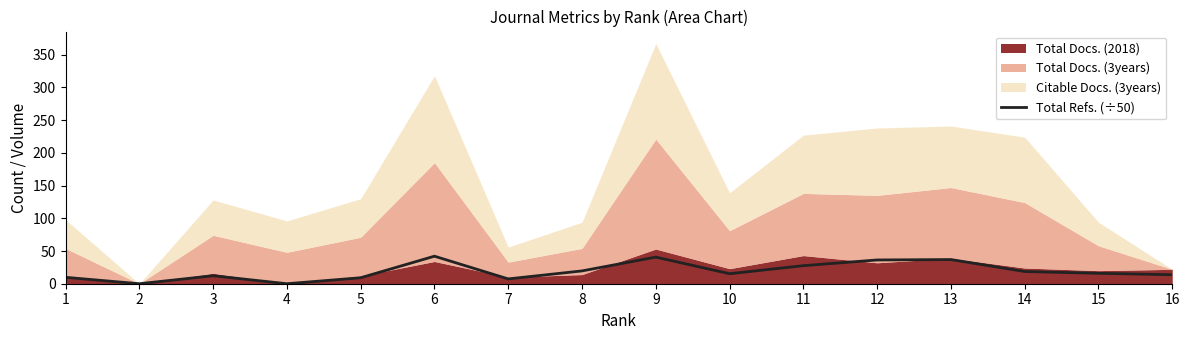

What is the difference between the maximum and minimum values?

42.1